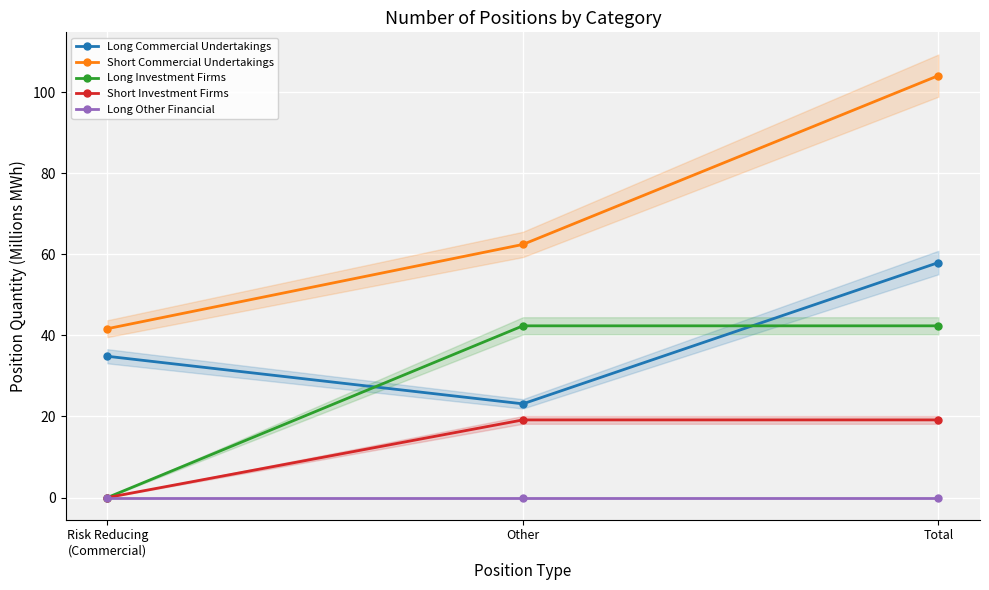

Which category has the lowest value in the Short Investment Firms series?

Risk Reducing
(Commercial)